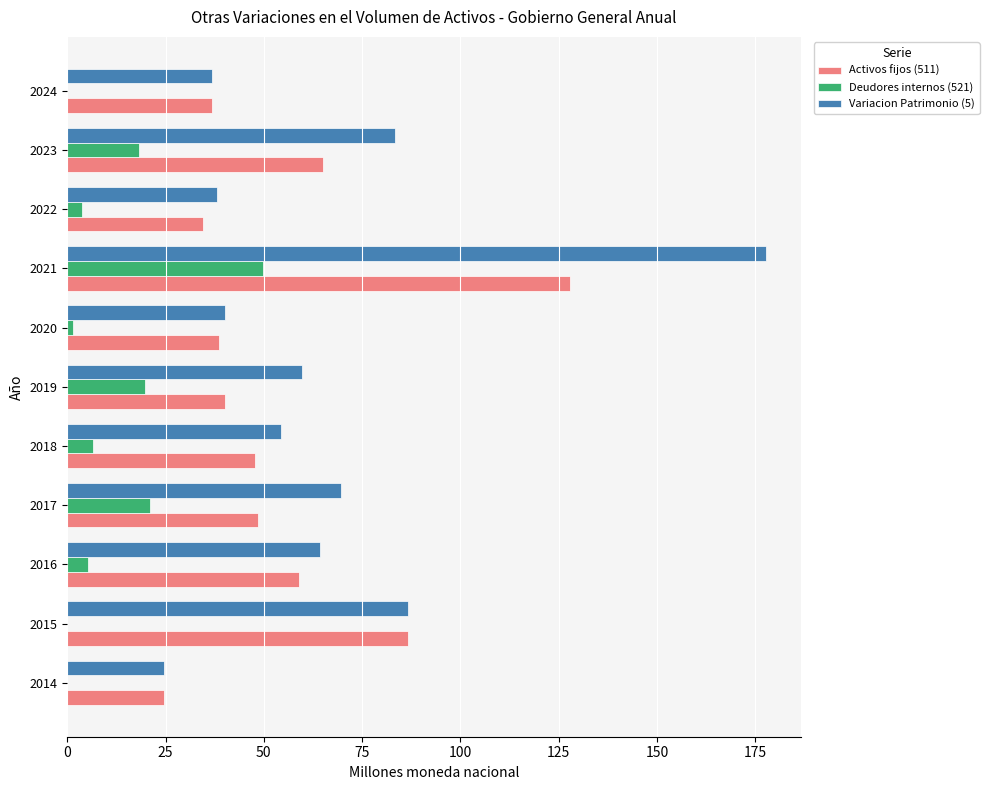

Which series changed the most between 2017 and 2024?

Variacion Patrimonio (5)